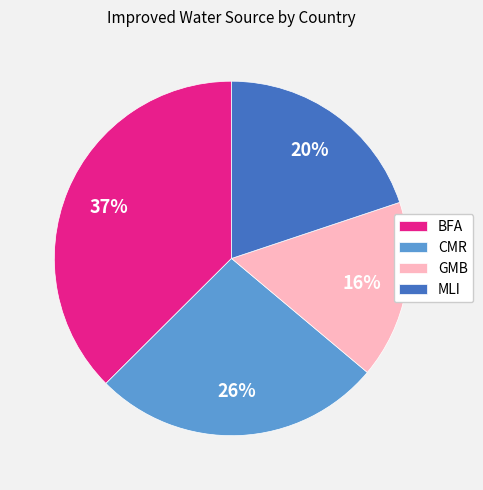

Rank the categories by value from highest to lowest.

BFA, CMR, MLI, GMB